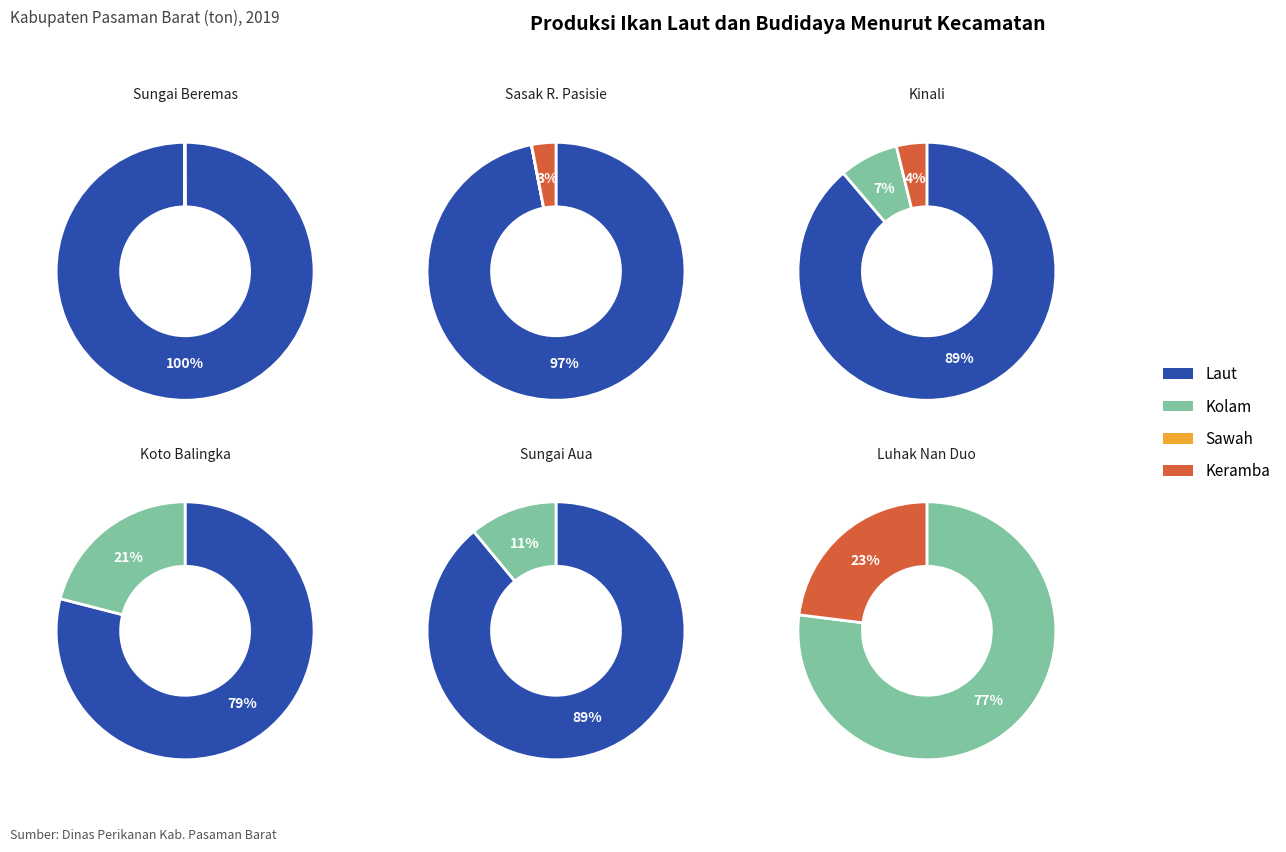

Which slice is the largest?

Sungai Beremas